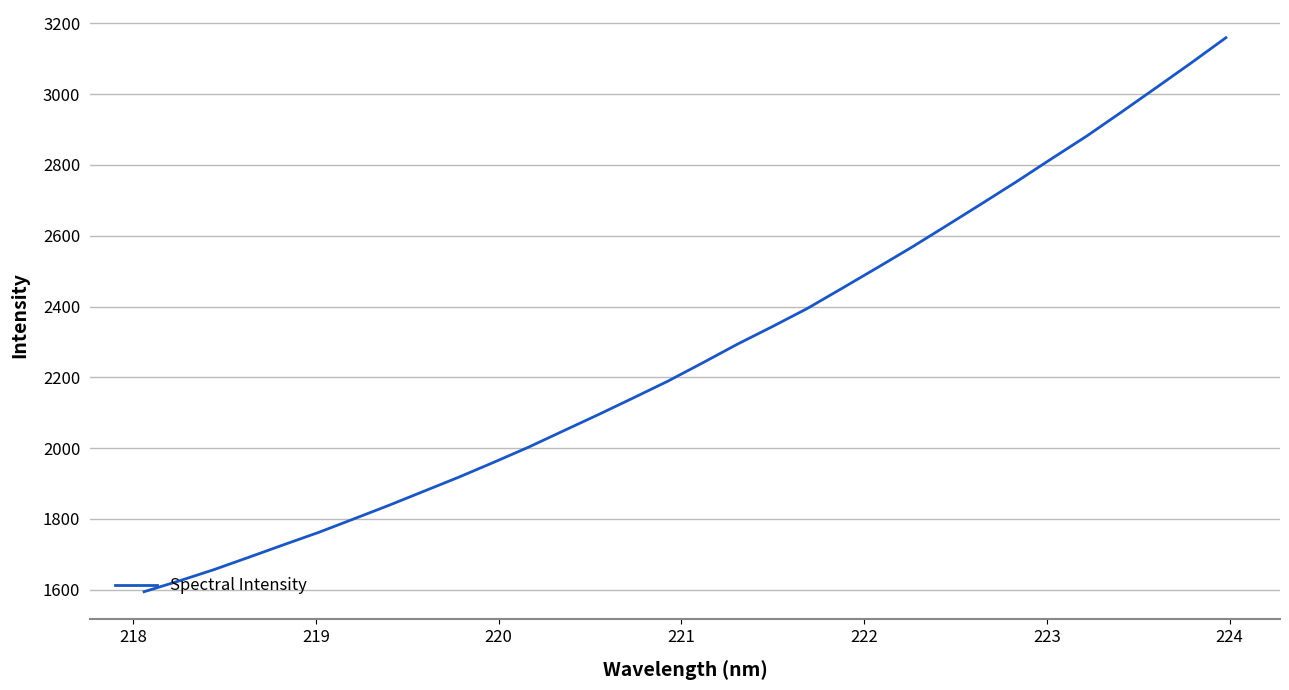

How many lines are shown in the chart?

1